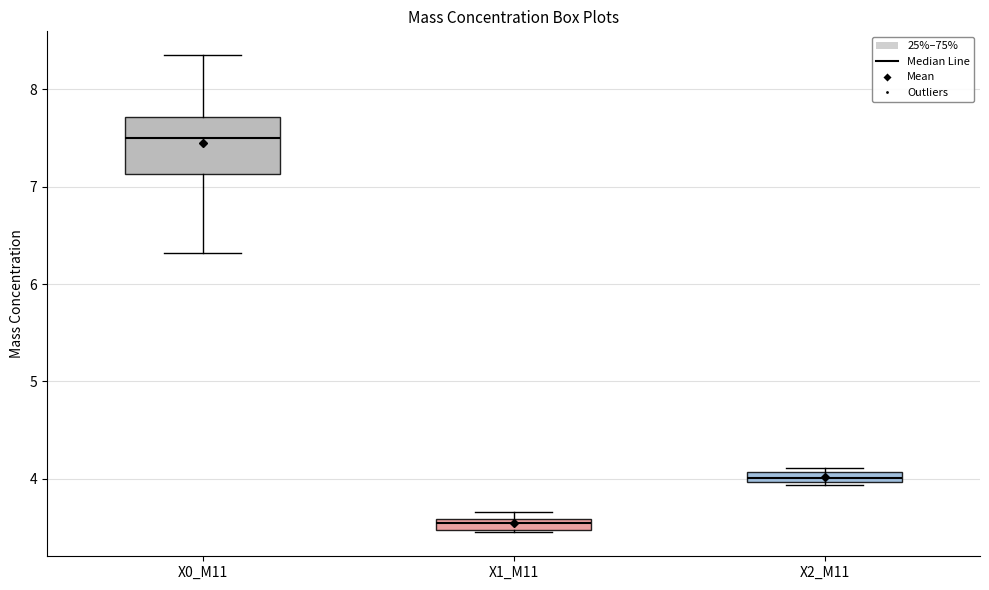

Which box is the tallest, from its lower edge to its upper edge?

X0_M11